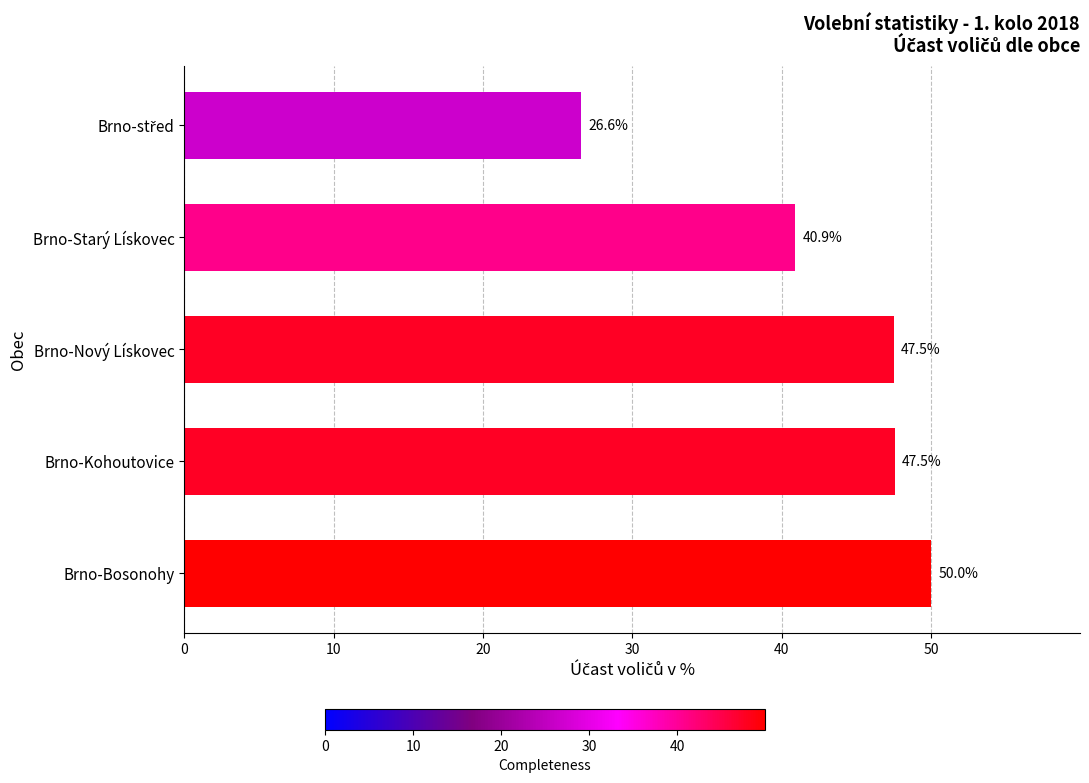

What is the average value?

42.5